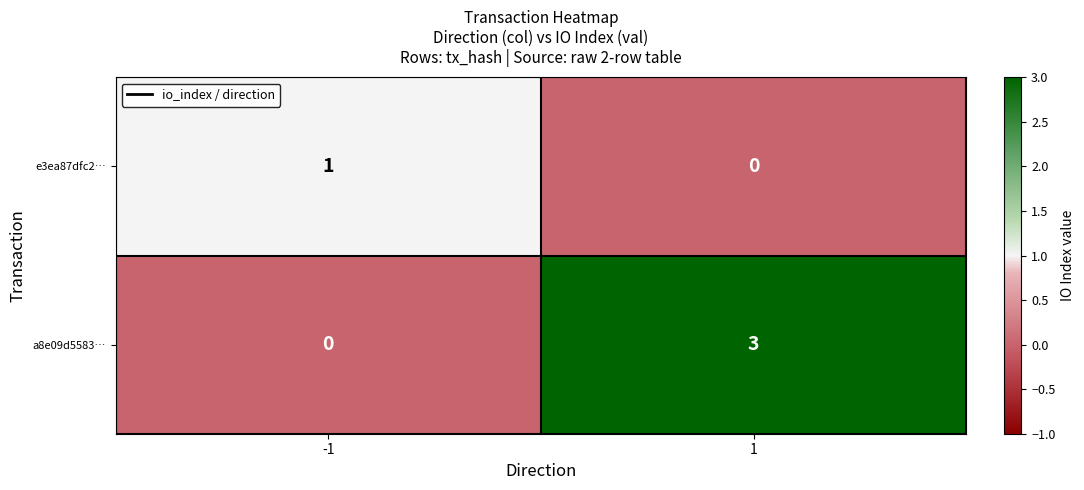

What is the total value across all series at -1?

1